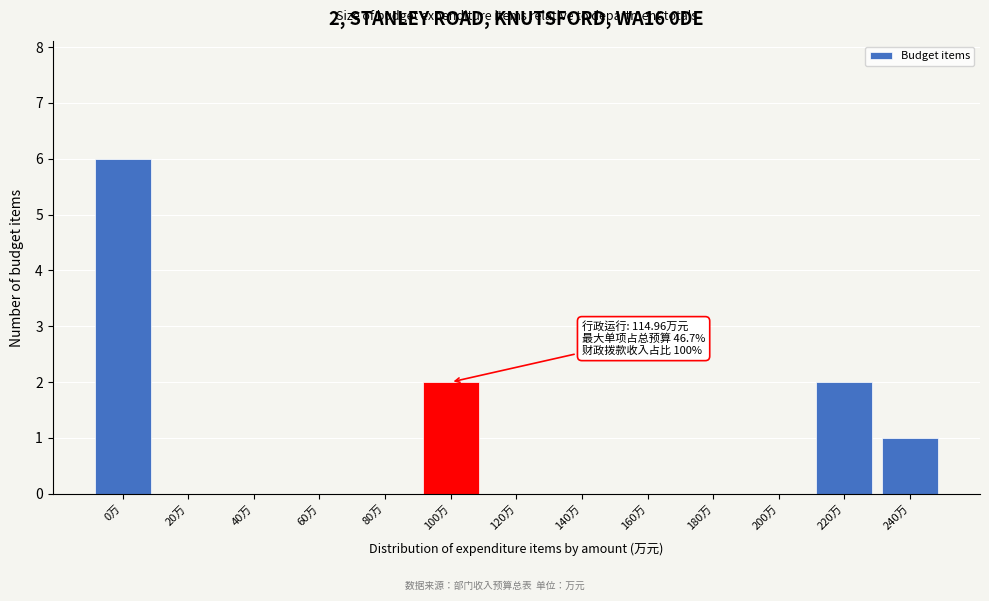

Reading right to left, transcribe all the data shown in this chart.

240万=1	220万=2	200万=0	180万=0	160万=0	140万=0	120万=0	100万=2	80万=0	60万=0	40万=0	20万=0	0万=6